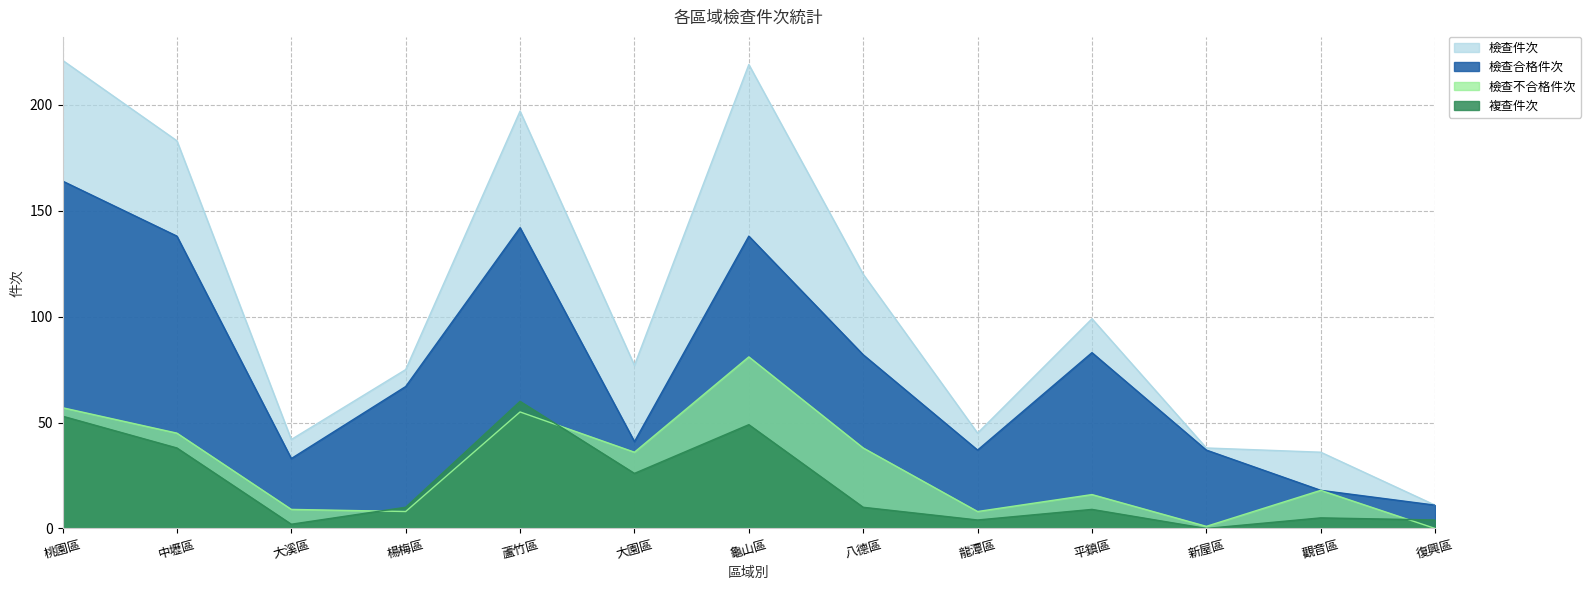

Which series has the largest total across all categories?

檢查件次